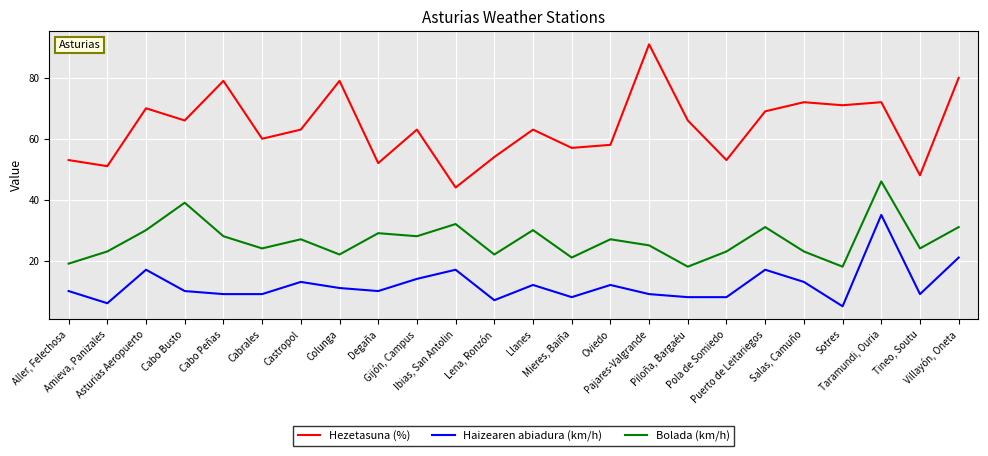

Does the chart have visible grid lines?

Yes